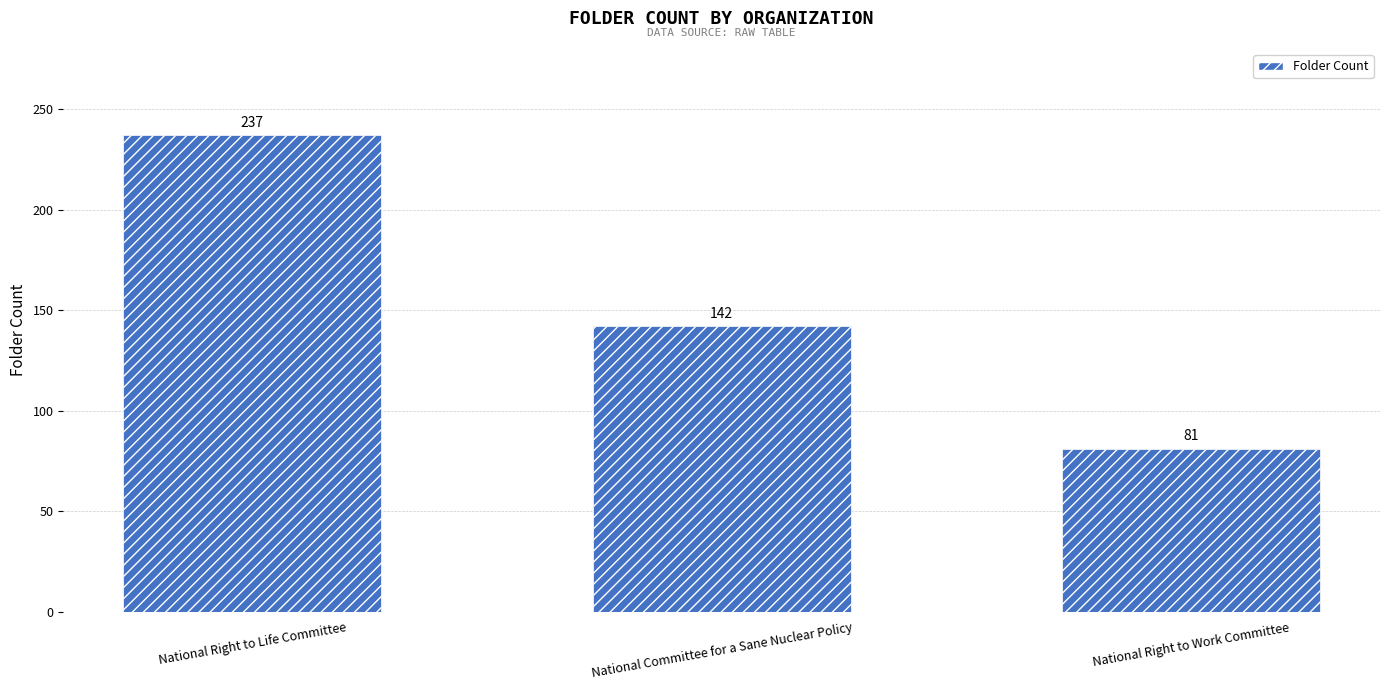

What is the minimum value shown in the chart?

81